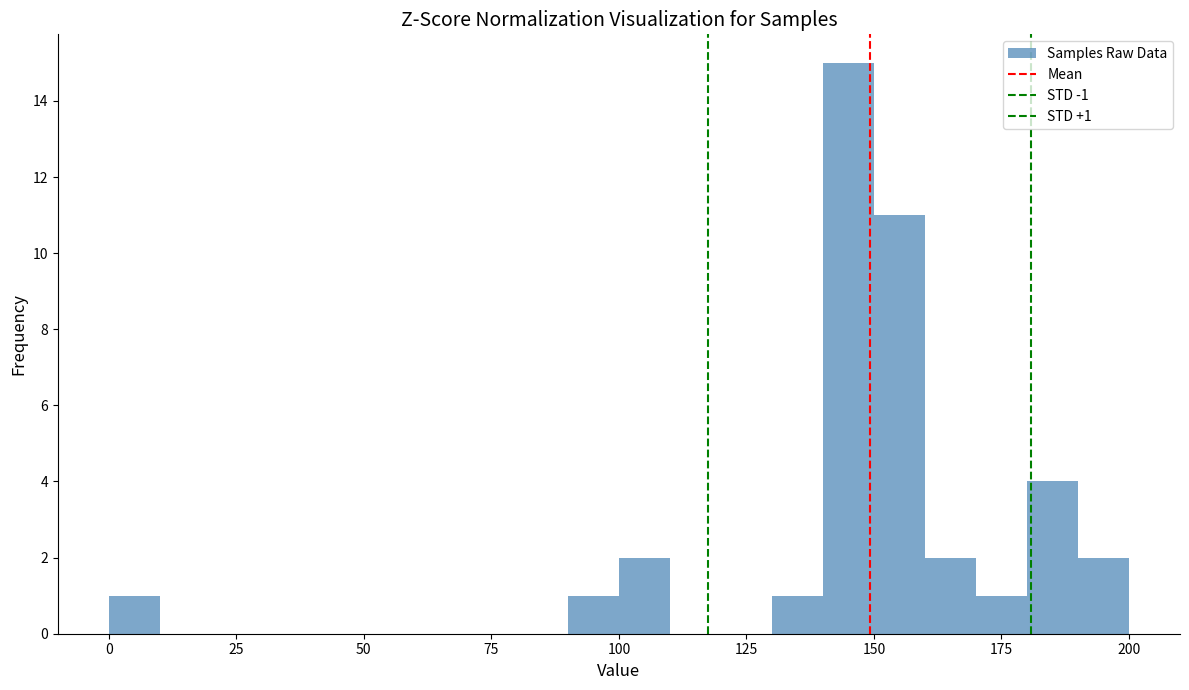

Around what value on the x-axis is the tallest bar? Give the approximate position of its centre, as read against the axis.

145